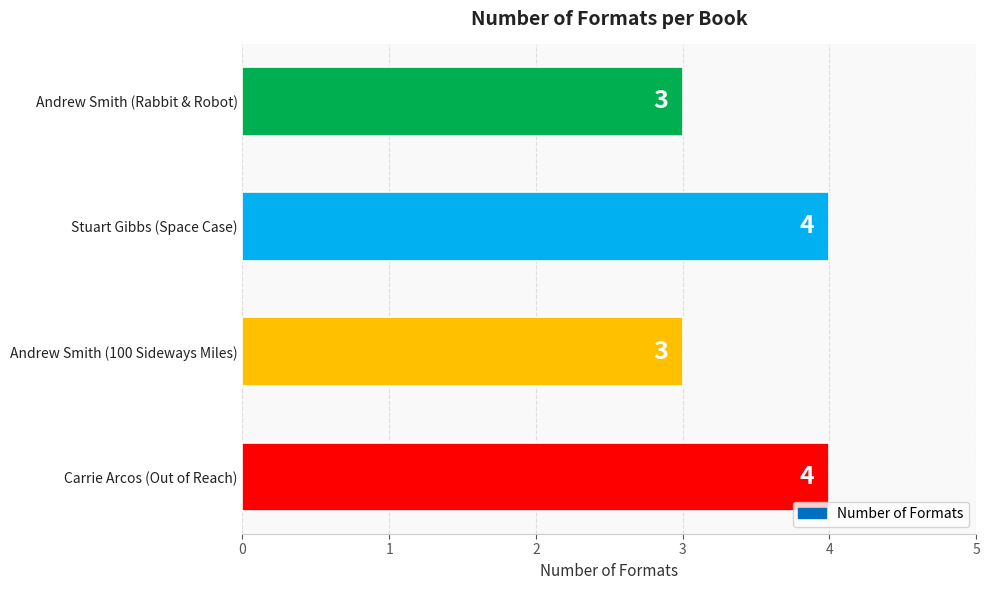

Reading top to bottom, list all the values displayed in this chart.

3	4	3	4